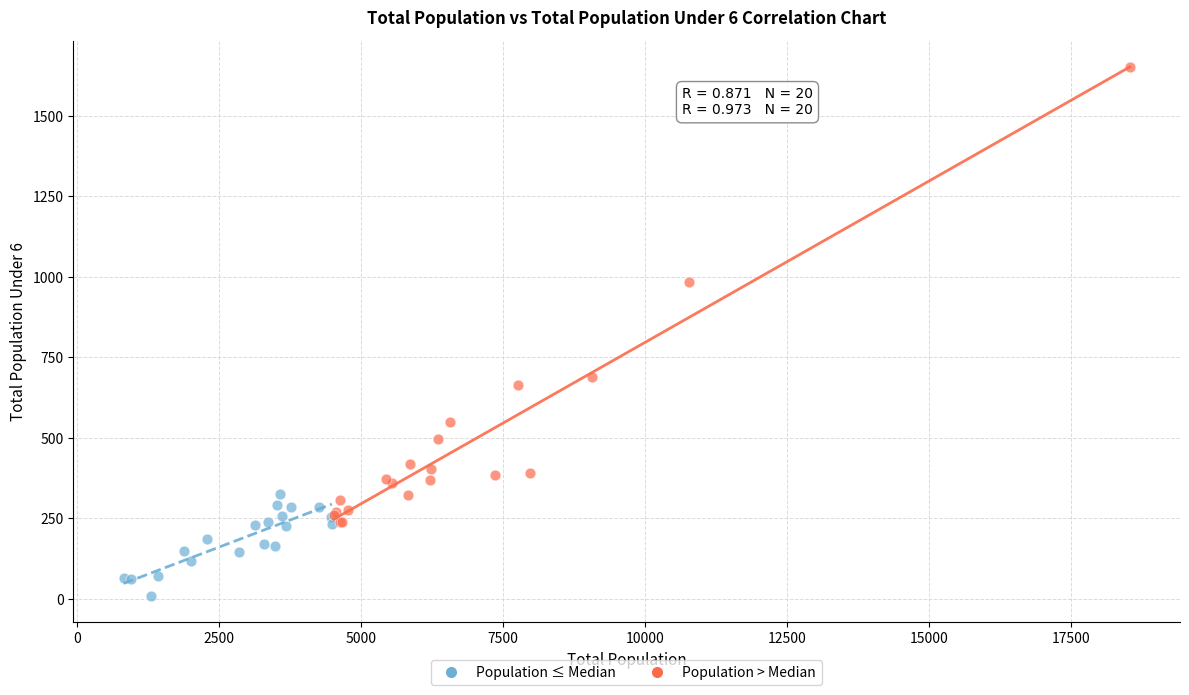

Which series has the widest spread of Y values?

Population > Median